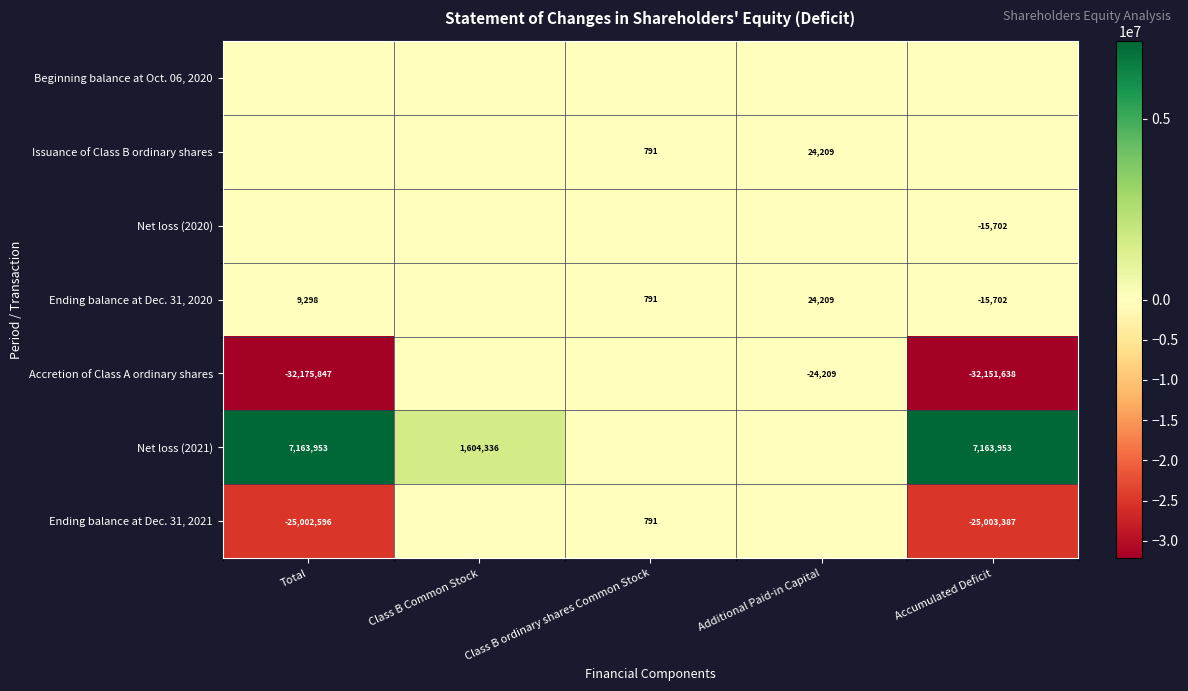

What is the spread (max minus min) of values at Additional Paid-in Capital?

48418